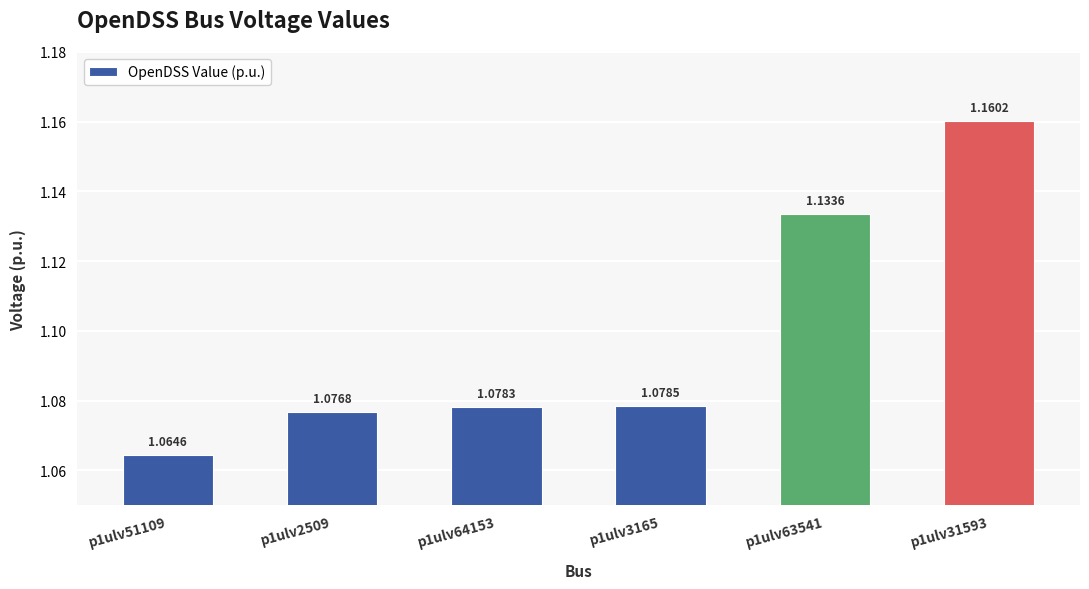

What is the change in value from p1ulv64153 to p1ulv31593?

+0.1